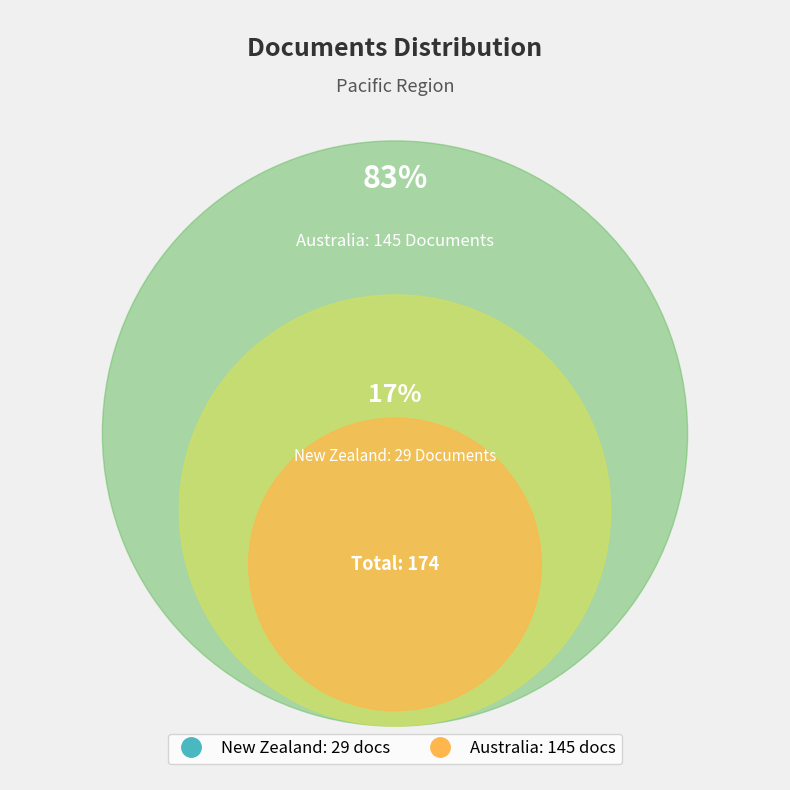

Is it true that Australia is 83% of the pie?

True